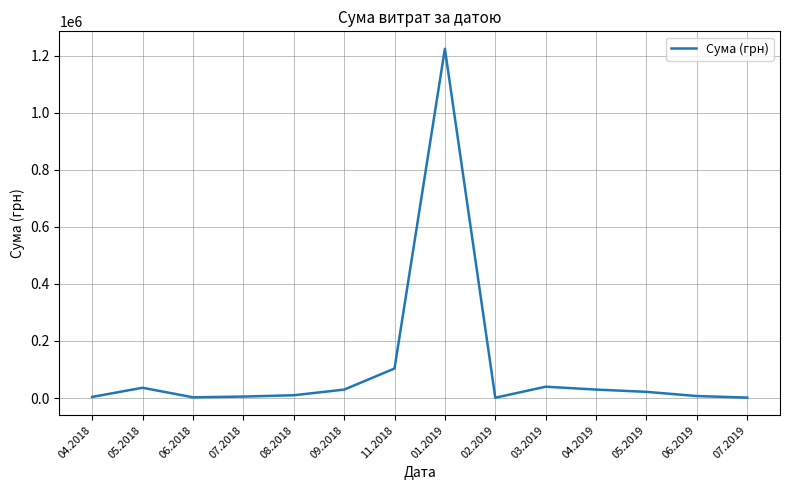

The value at 11.2018 is 61534.1. True or false?

False